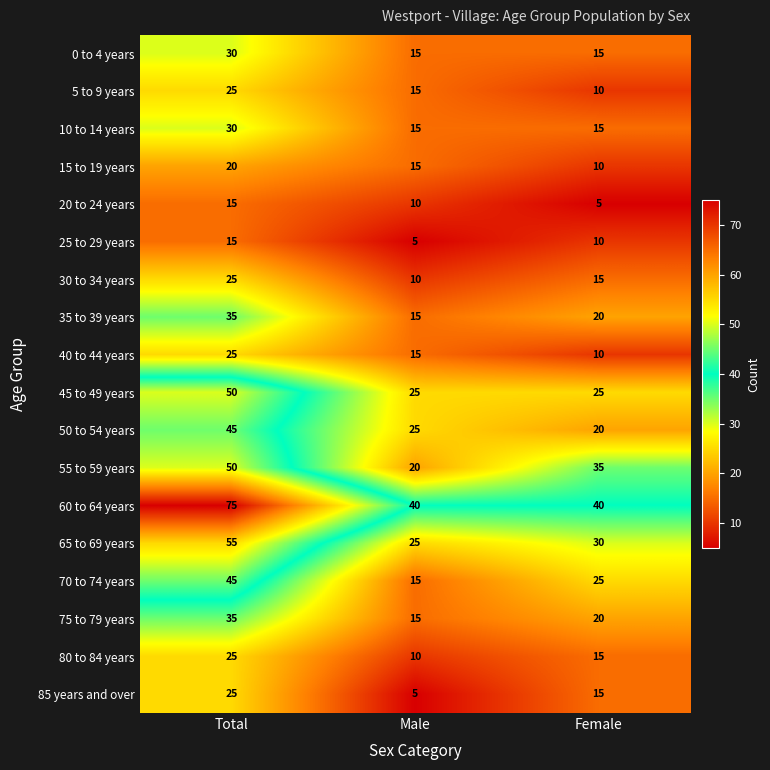

What is the total value across all series at Male?

295